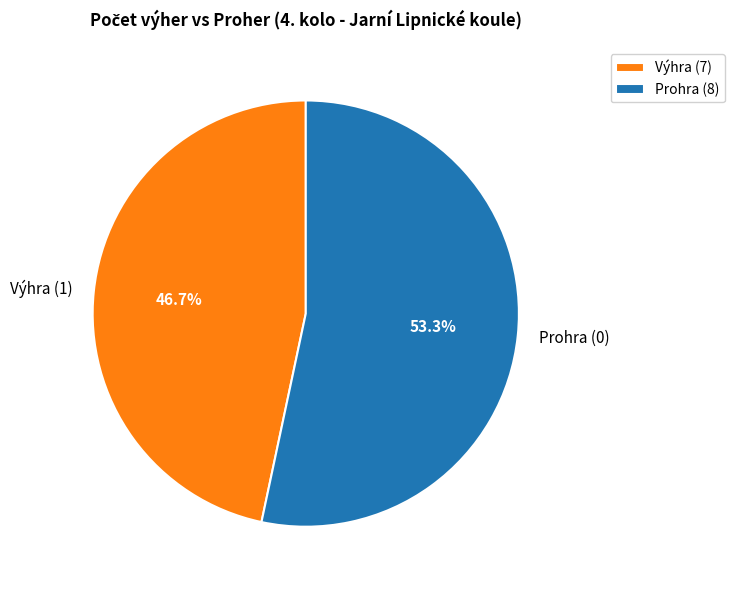

Approximately how many times larger is the value at Prohra (0) compared to Výhra (1)?

1.1